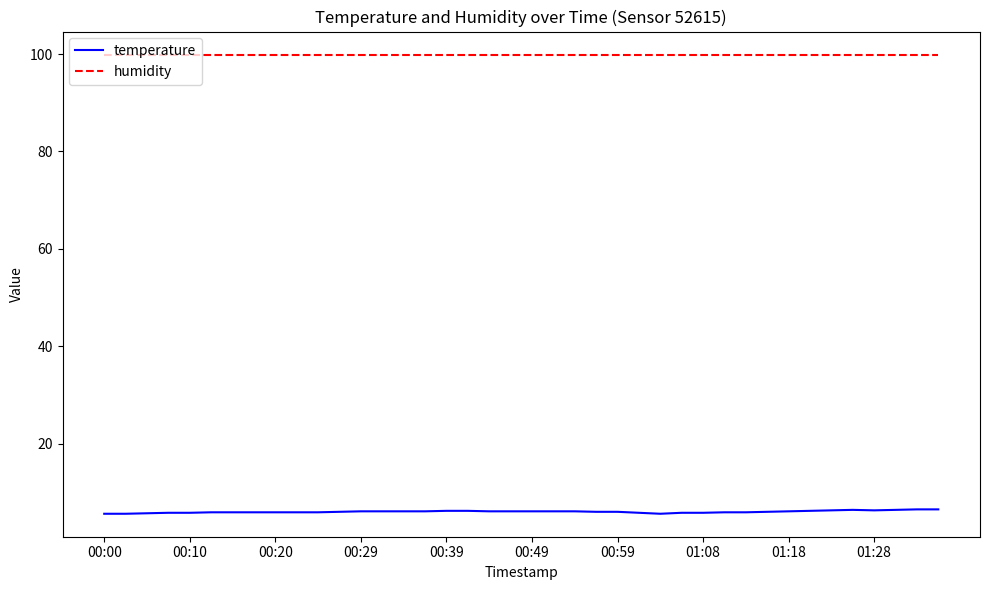

List the series in order of their peak value, lowest first.

temperature, humidity